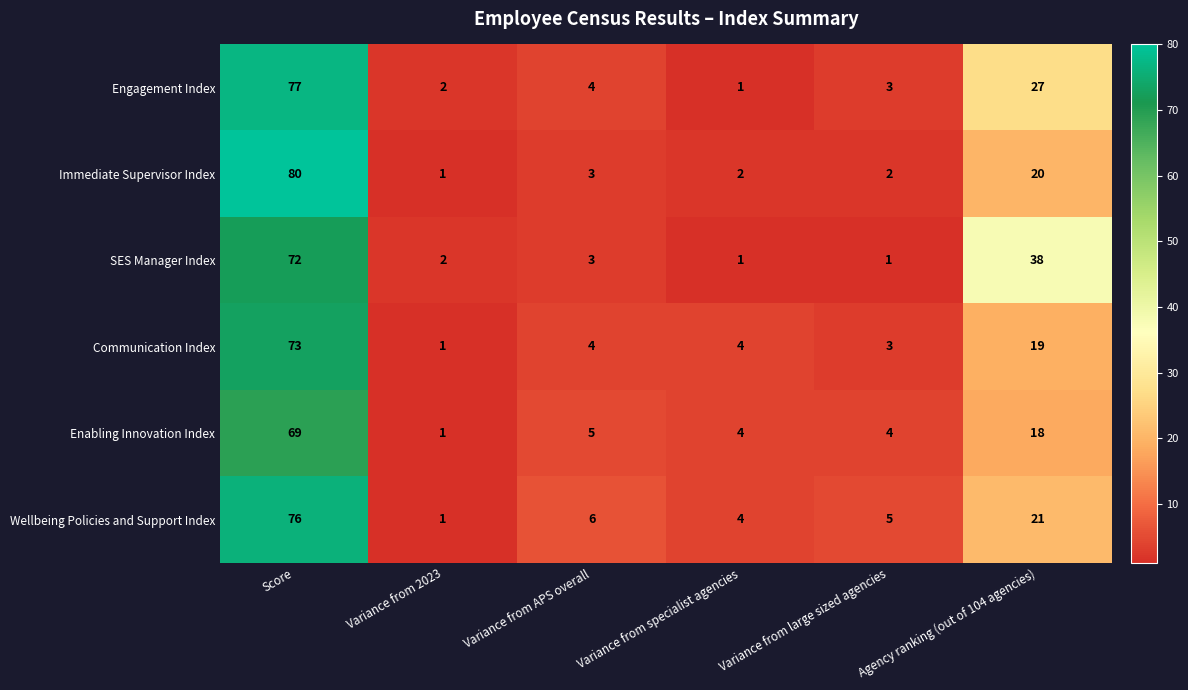

Is it true that Engagement Index equals 4 at Variance from large sized agencies?

False